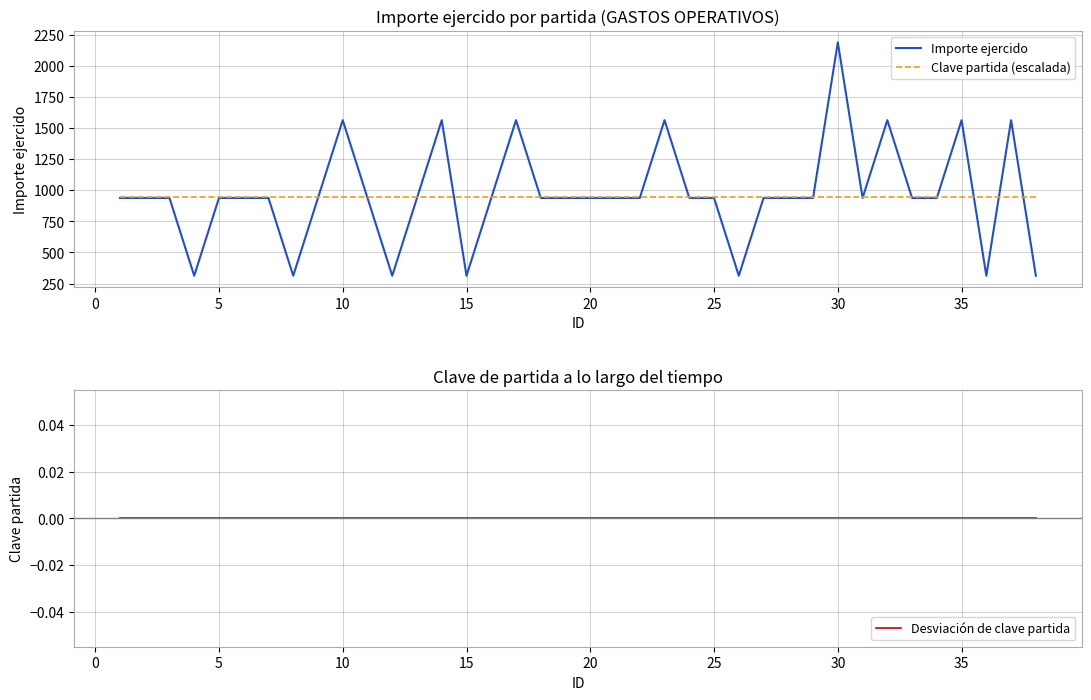

The value of Importe ejercido at 25 is 404.0. True or false?

False